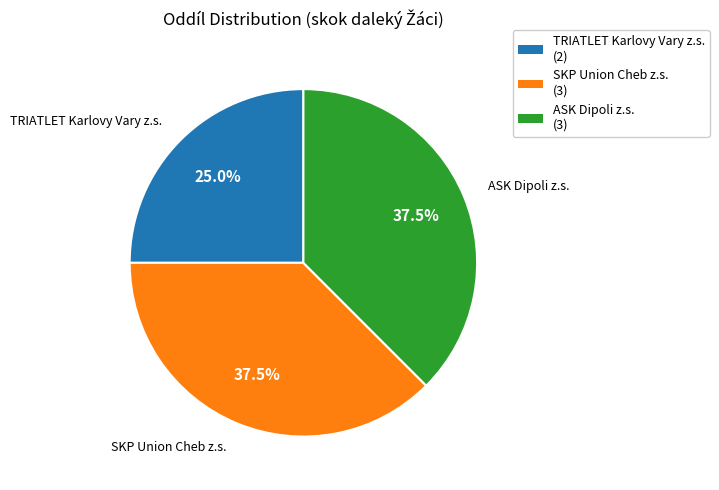

How many segments does this pie chart have?

3